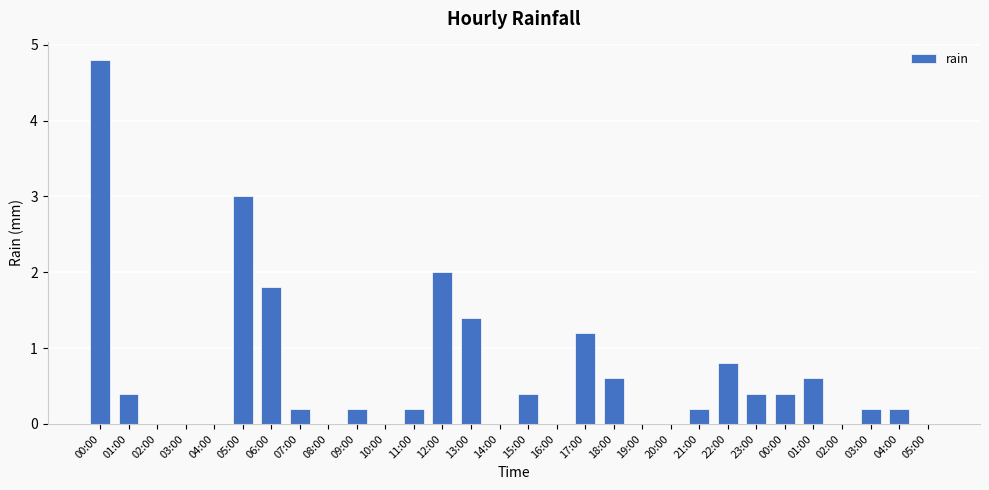

Reading left to right, what are all the values shown in this chart?

00:00=4.8	01:00=0.4	02:00=0.0	03:00=0.0	04:00=0.0	05:00=3.0	06:00=1.8	07:00=0.2	08:00=0.0	09:00=0.2	10:00=0.0	11:00=0.2	12:00=2.0	13:00=1.4	14:00=0.0	15:00=0.4	16:00=0.0	17:00=1.2	18:00=0.6	19:00=0.0	20:00=0.0	21:00=0.2	22:00=0.8	23:00=0.4	00:00=0.4	01:00=0.6	02:00=0.0	03:00=0.2	04:00=0.2	05:00=0.0